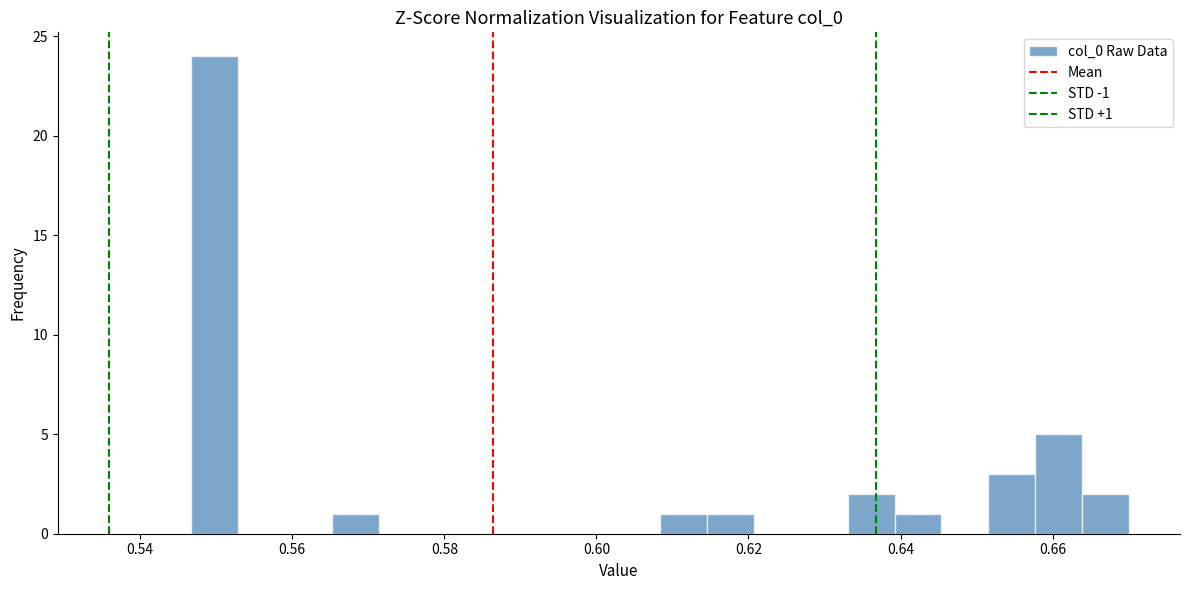

Read against the x-axis, roughly where is the centre of the tallest bar?

0.550